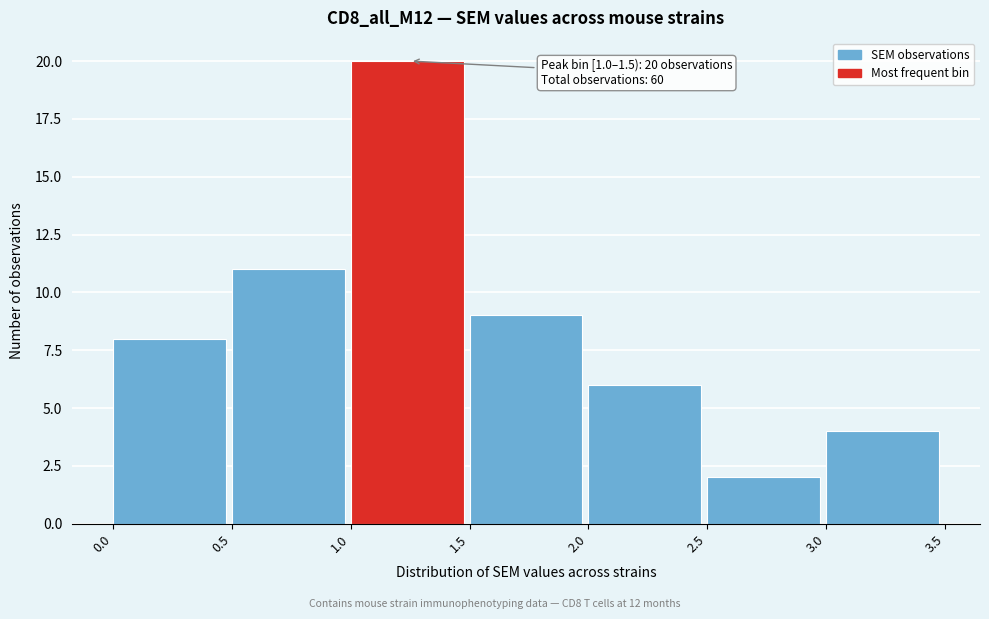

Which range on the x-axis has the tallest bar?

1.0 to 1.5